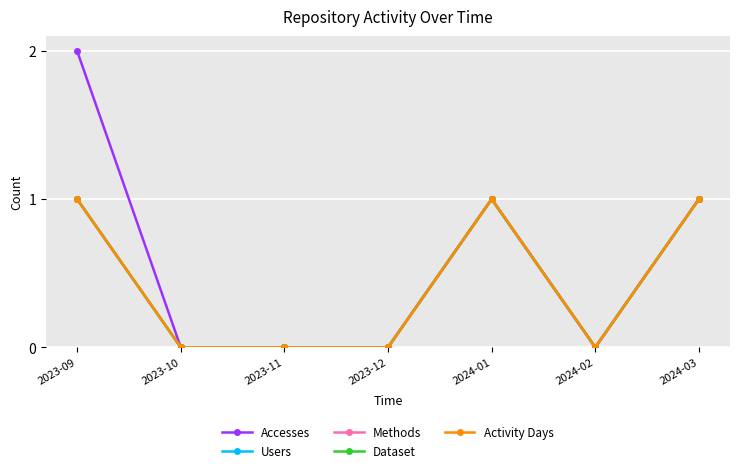

What is the sum of the Activity Days values at 2024-01 and 2023-10?

1